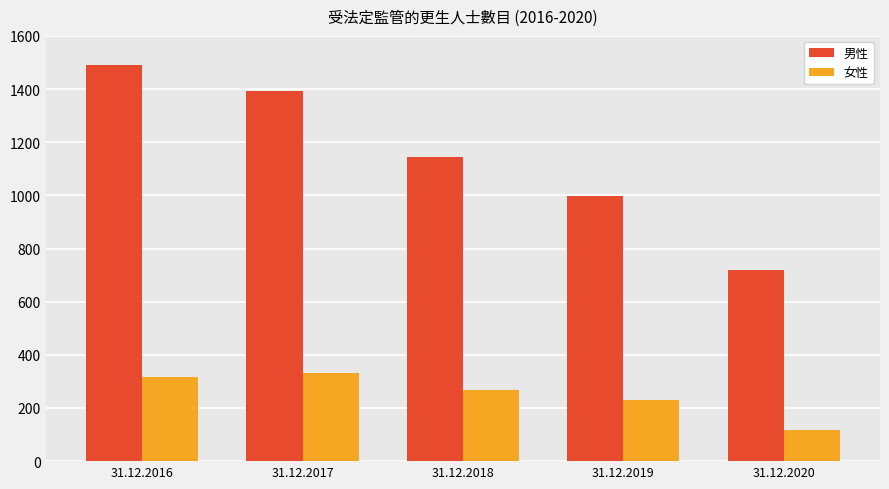

Is the value of 女性 at 31.12.2018 greater than the value of 男性 at 31.12.2020?

No